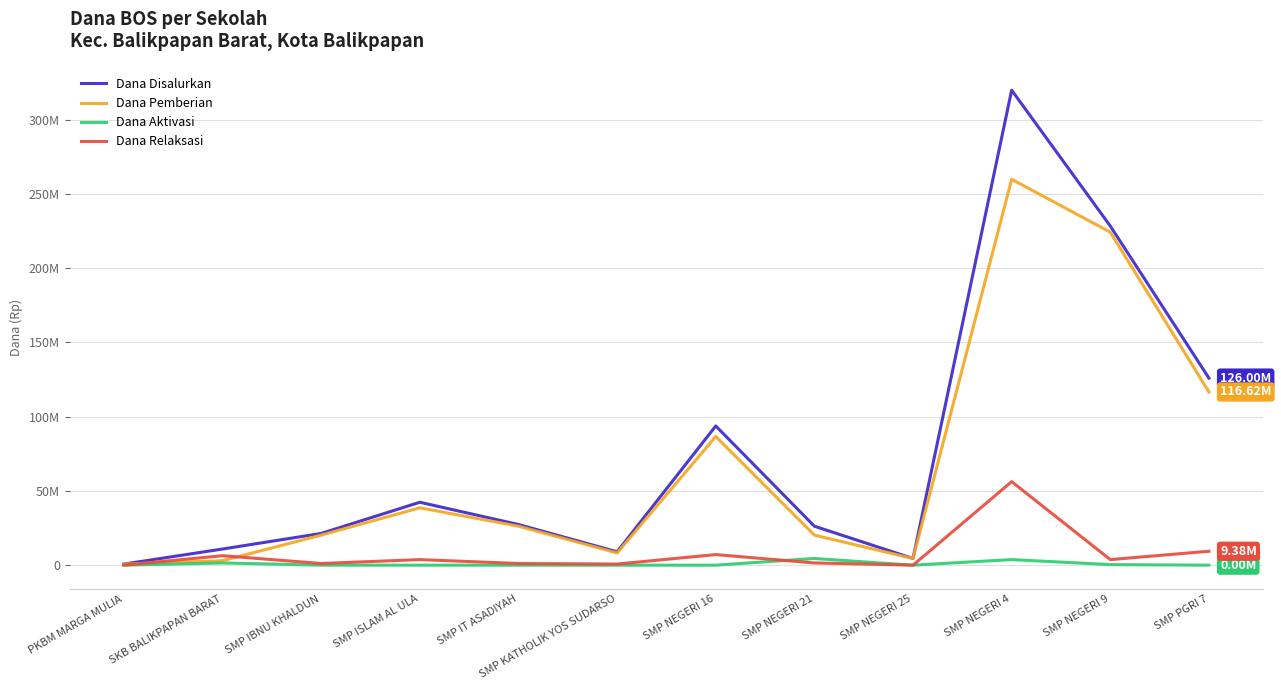

Does the chart have visible grid lines?

Yes